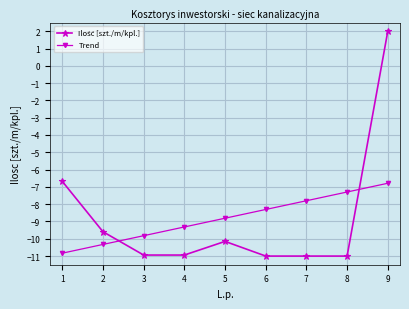

Is it true that Trend equals -6.5 at 1?

False